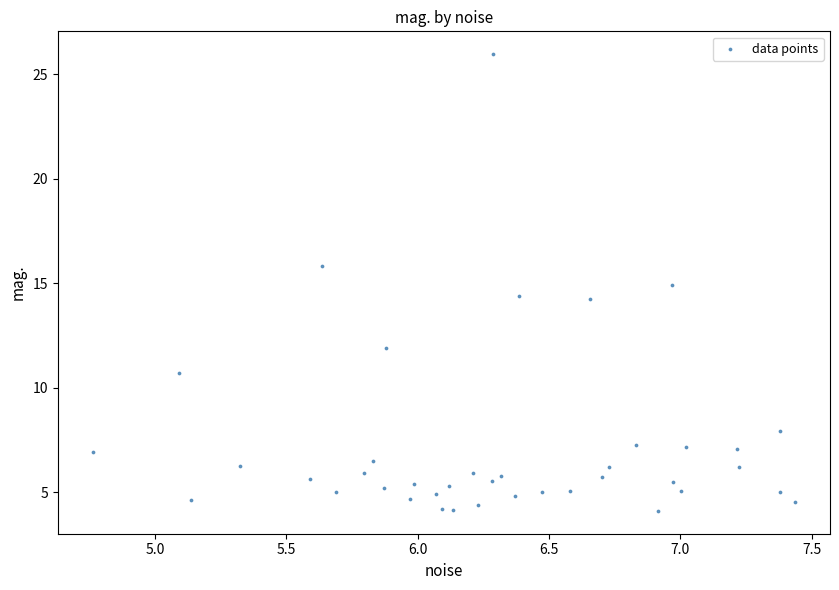

What is the range of X values (max minus min)?

2.7